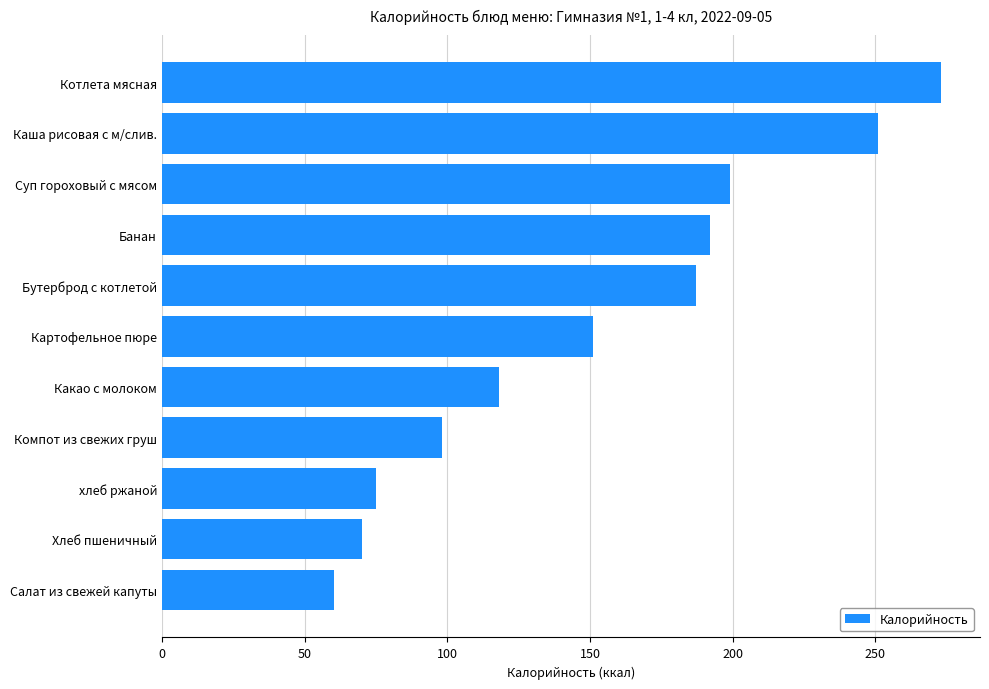

How many distinct data groups are displayed?

1